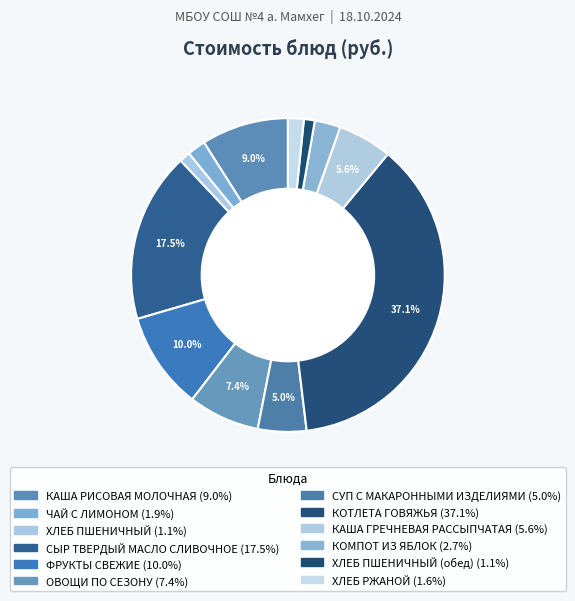

Rank the categories by value from lowest to highest.

ХЛЕБ ПШЕНИЧНЫЙ, ХЛЕБ ПШЕНИЧНЫЙ (обед), ХЛЕБ РЖАНОЙ, ЧАЙ С ЛИМОНОМ, КОМПОТ ИЗ ЯБЛОК, СУП С МАКАРОННЫМИ ИЗДЕЛИЯМИ, КАША ГРЕЧНЕВАЯ РАССЫПЧАТАЯ, ОВОЩИ ПО СЕЗОНУ, КАША РИСОВАЯ МОЛОЧНАЯ, ФРУКТЫ СВЕЖИЕ, СЫР ТВЕРДЫЙ МАСЛО СЛИВОЧНОЕ, КОТЛЕТА ГОВЯЖЬЯ